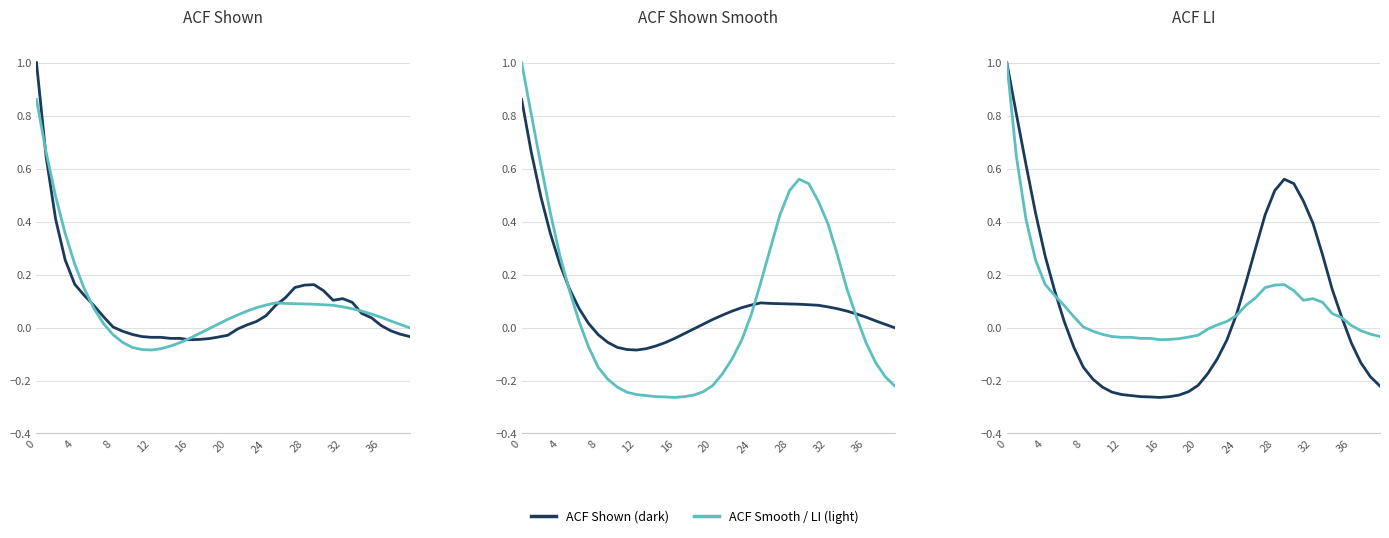

Where do acf_shown and acf_li first cross each other?

20 and 24